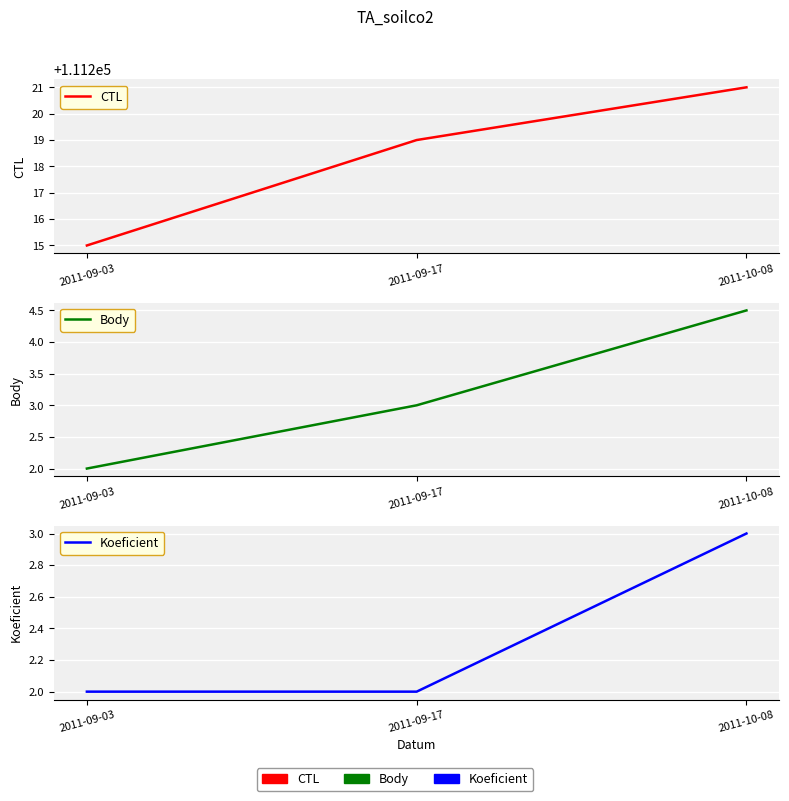

What is the total value across all series at 2011-09-17?

111224.0